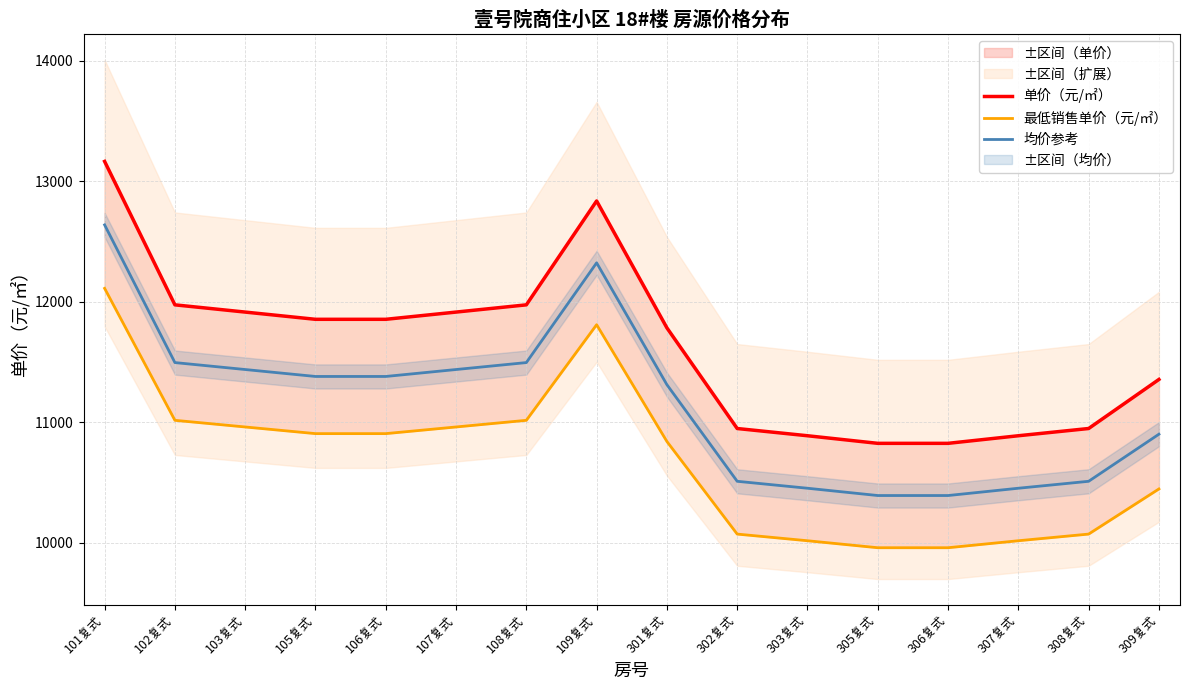

True or false: 单价（元/㎡） and 最低销售单价（元/㎡） intersect in this chart.

False